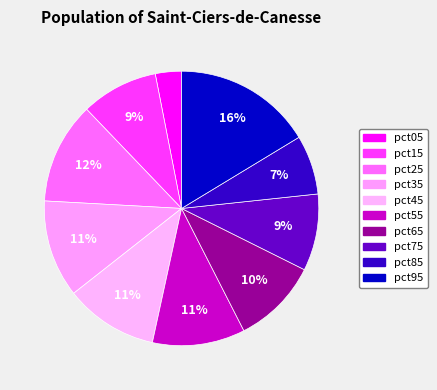

To the nearest percent, what is the combined percentage of pct25 and pct75?

21%